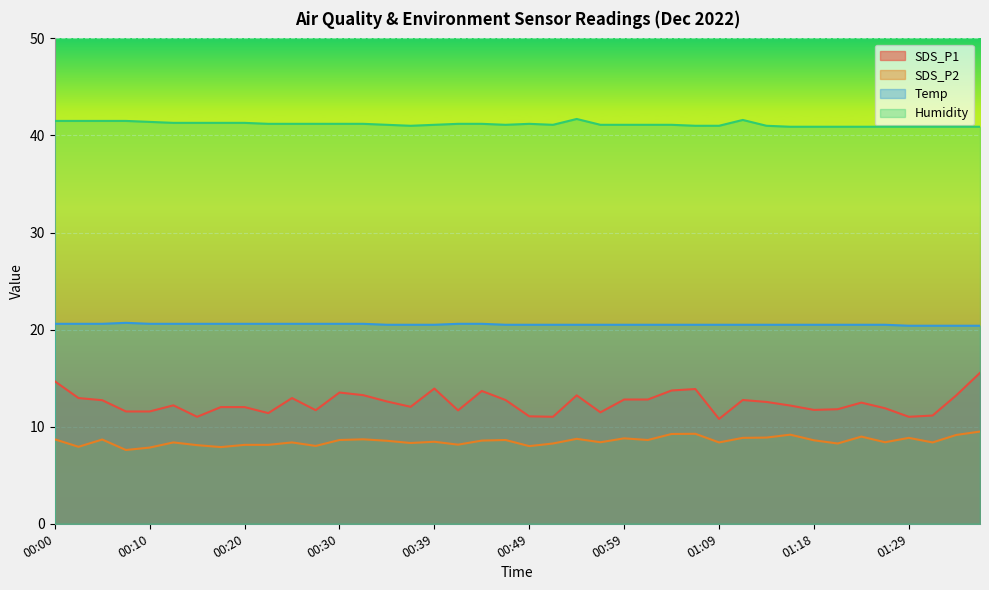

How many data points in SDS_P1 are above 12?

25